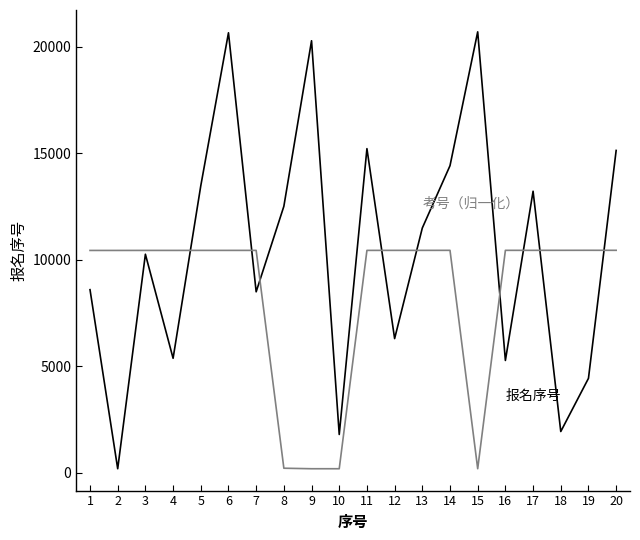

What is the spread (max minus min) of values at 17?

2775.5